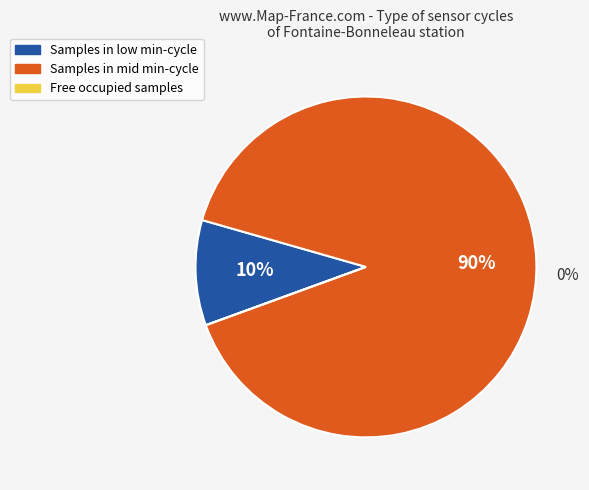

Is 20394 the majority of the pie?

No